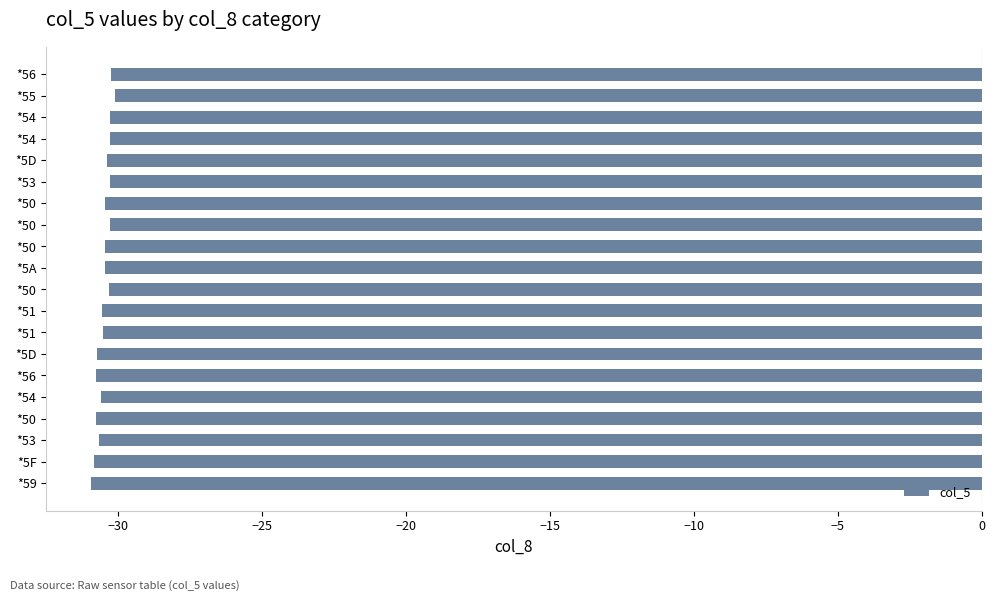

How many bars are there in total?

20